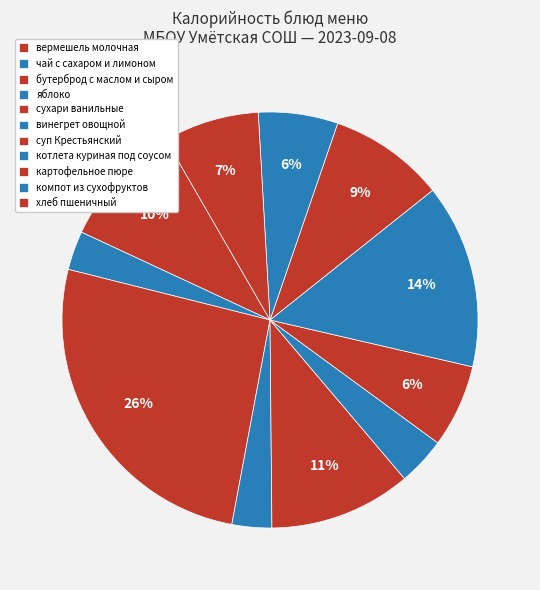

How much of the chart is everything except яблоко?

96.9%